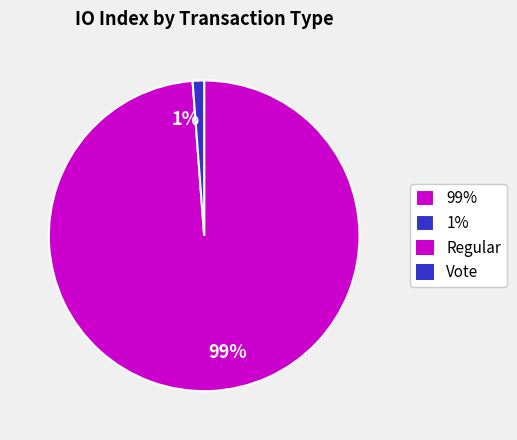

What is the largest slice in the pie chart?

99%